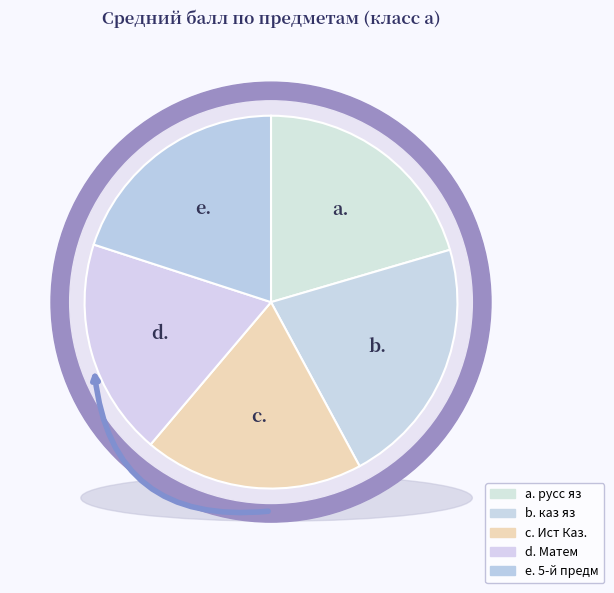

The Матем slice represents 27% of the pie. True or false?

False